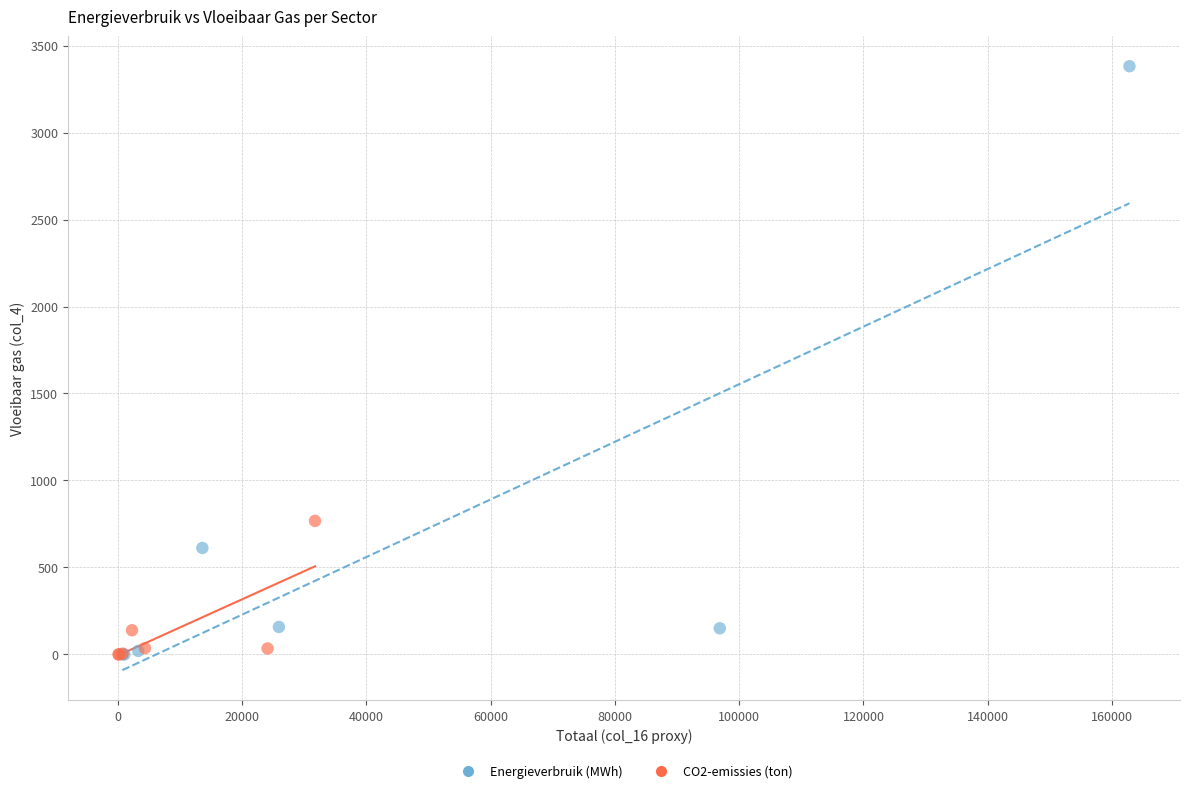

Which series contains the highest Y value?

Energieverbruik (MWh)